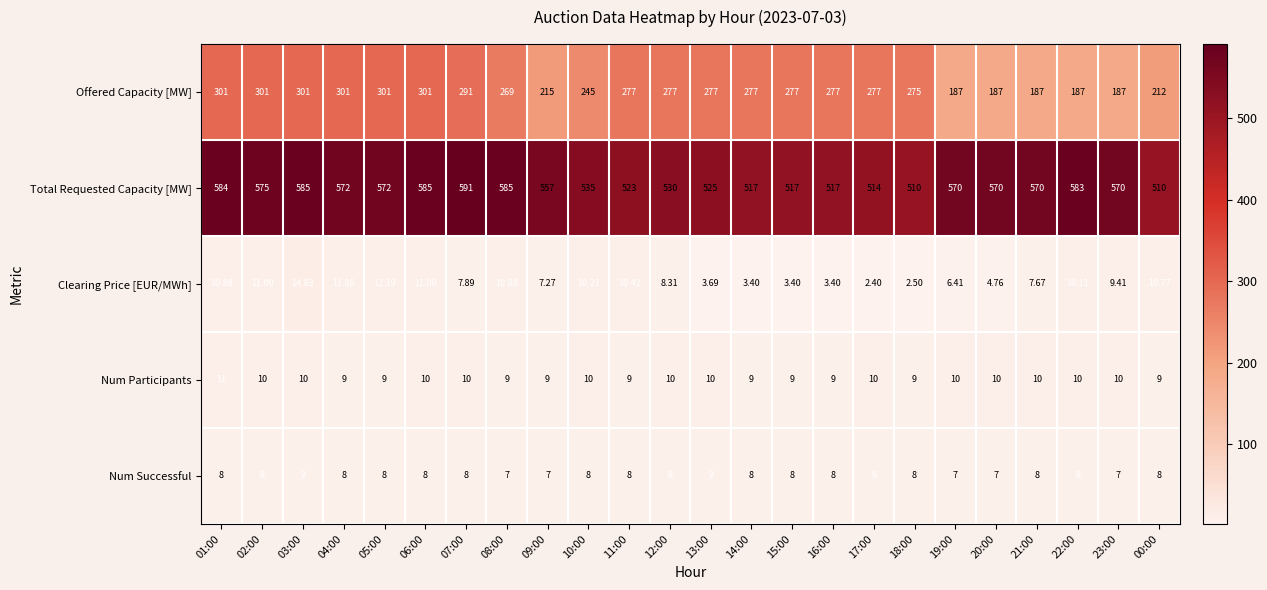

What is the total value across all series at 21:00?

782.7